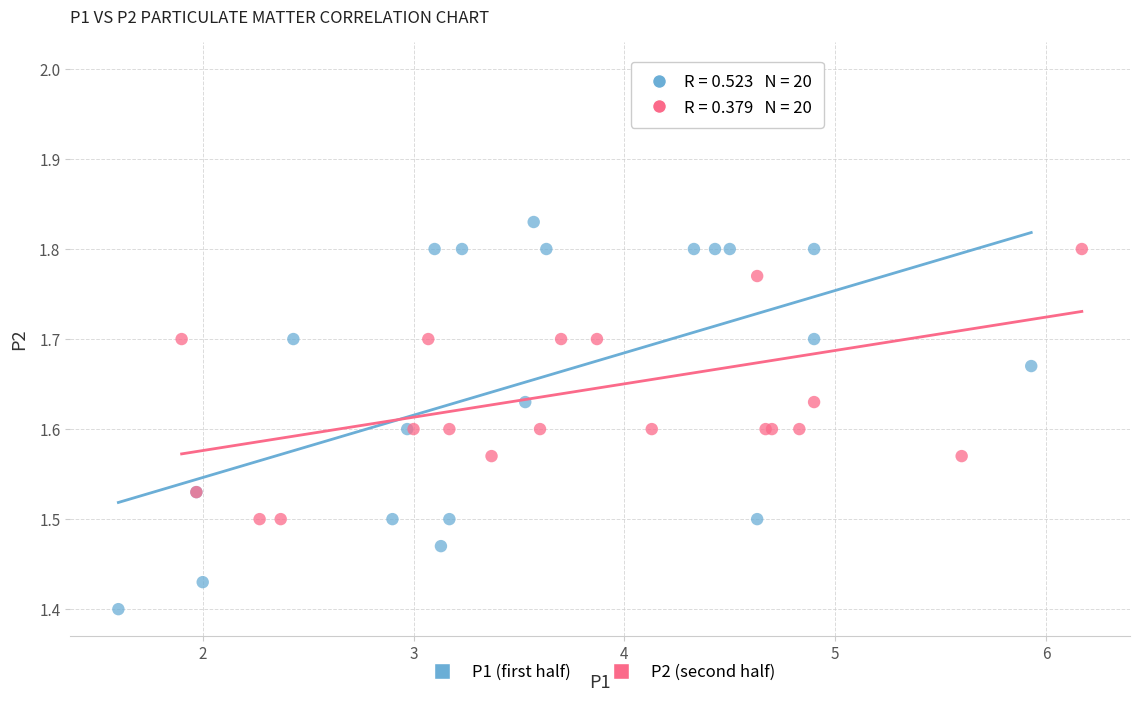

Which series contains the lowest Y value?

P1 (first half)